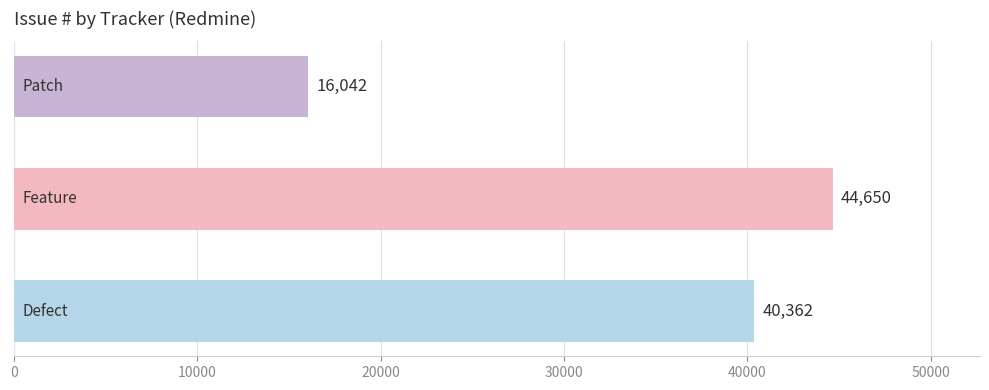

What is the sum of all values?

101054